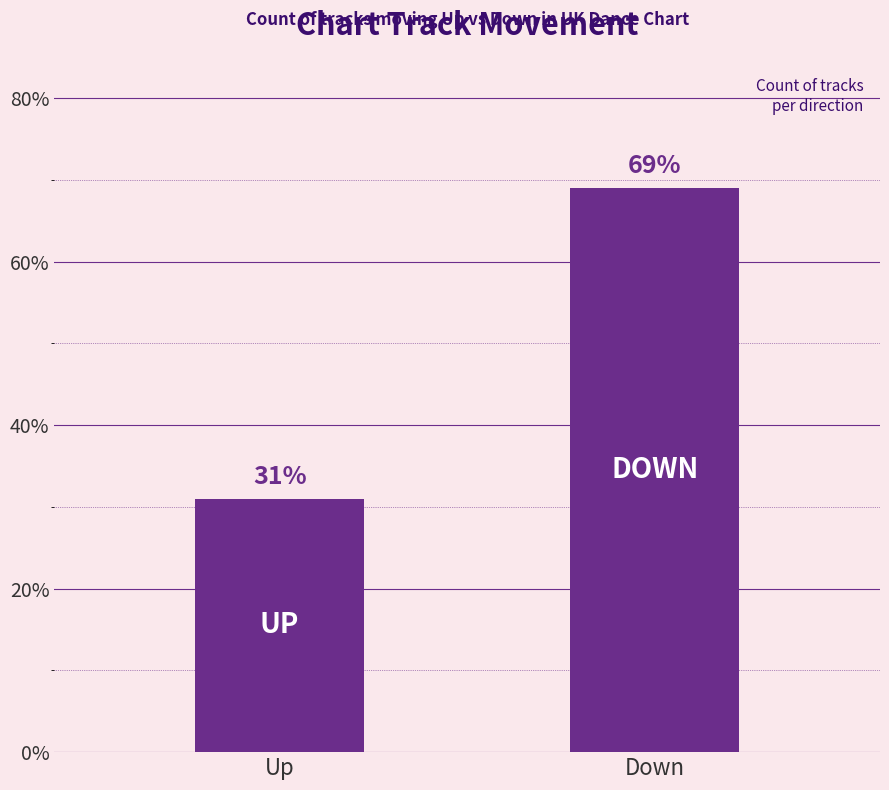

Is it true that the value at Up is 31?

True